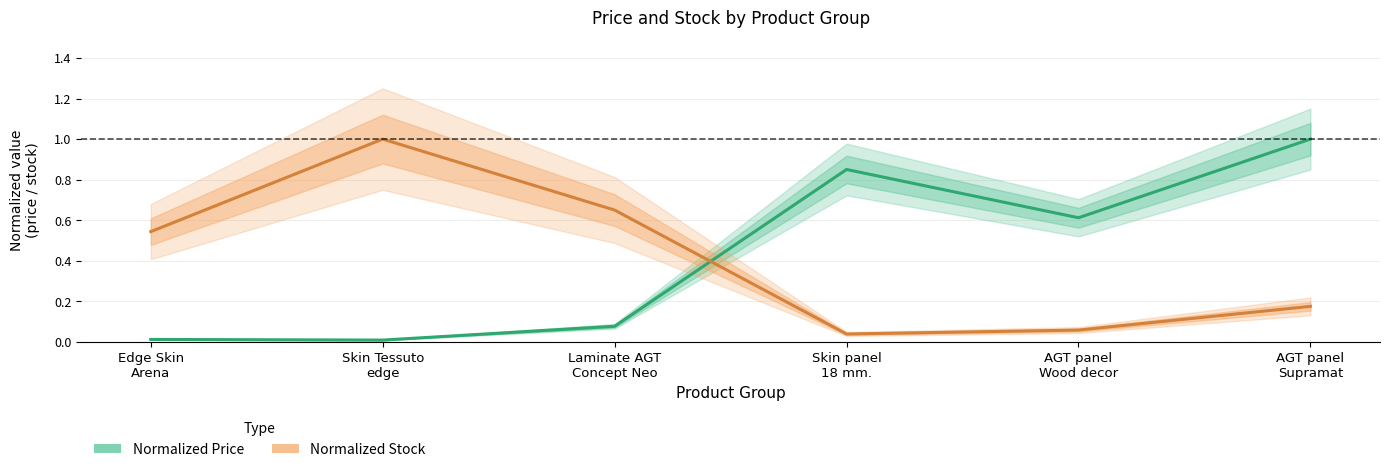

How many categories are shown in the chart?

6